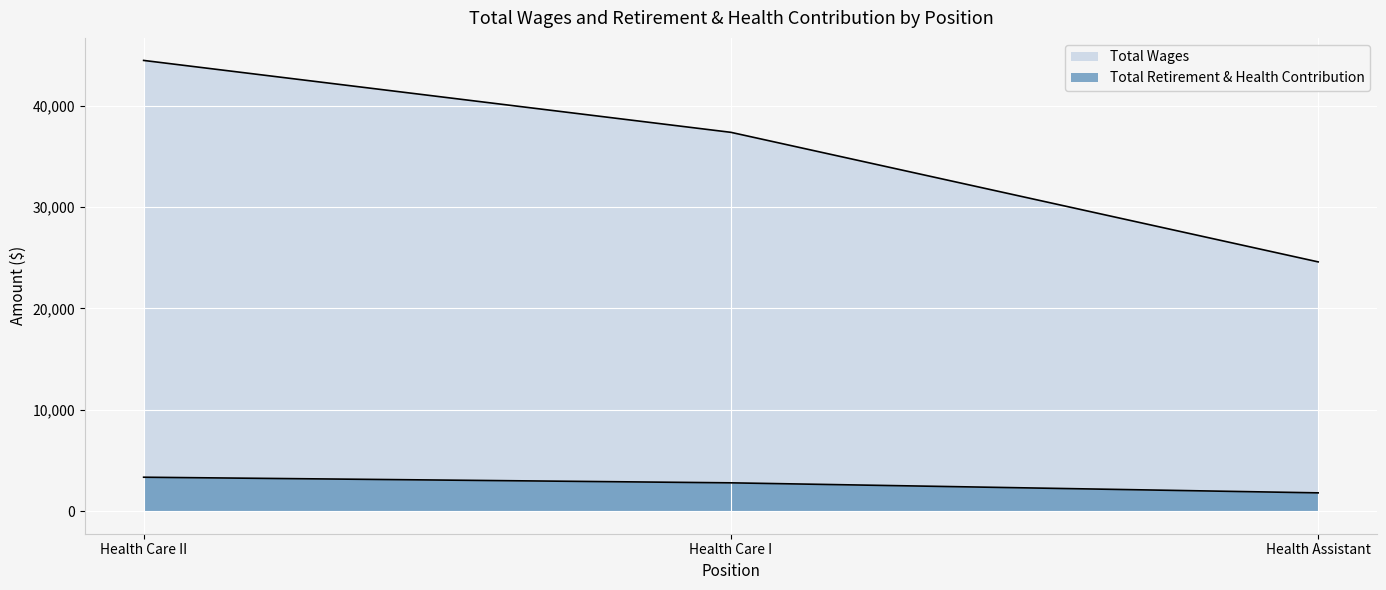

What is the spread (max minus min) of values at Health Care II?

41120